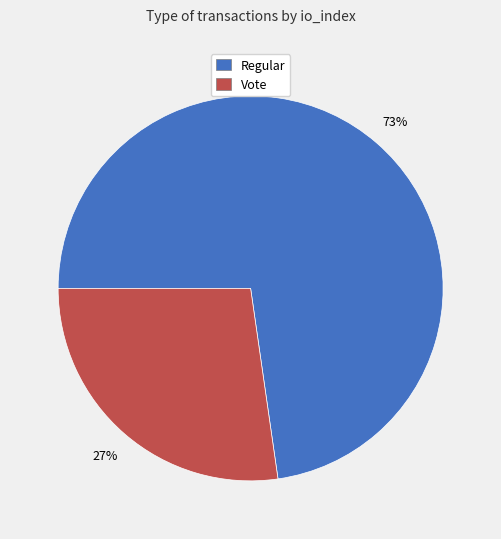

What percentage is the Regular slice, to the nearest percent?

73%